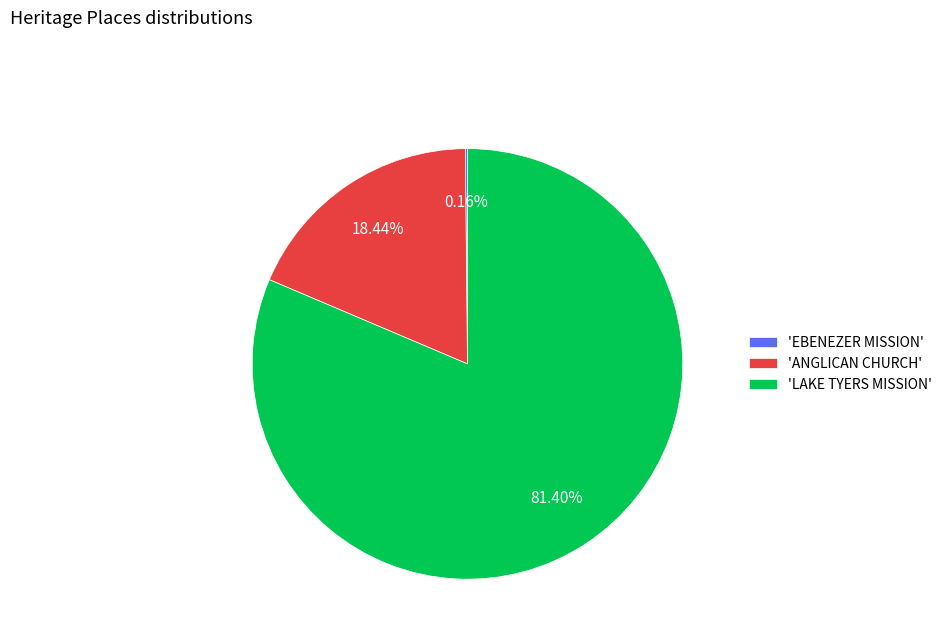

Which category has the biggest portion of the pie?

'LAKE TYERS MISSION'